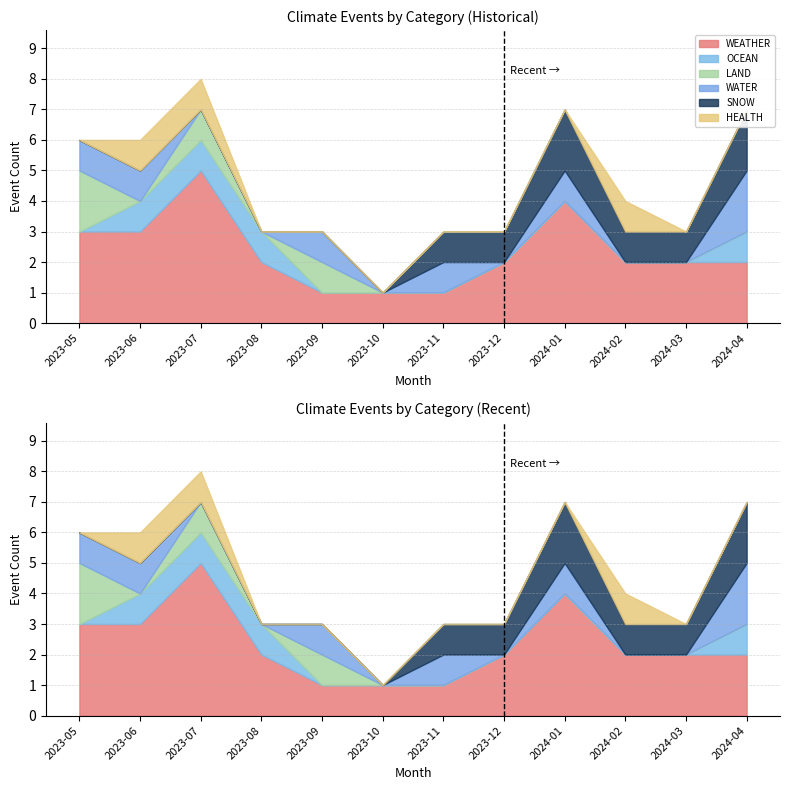

At which category does LAND reach its first local peak?

2023-07